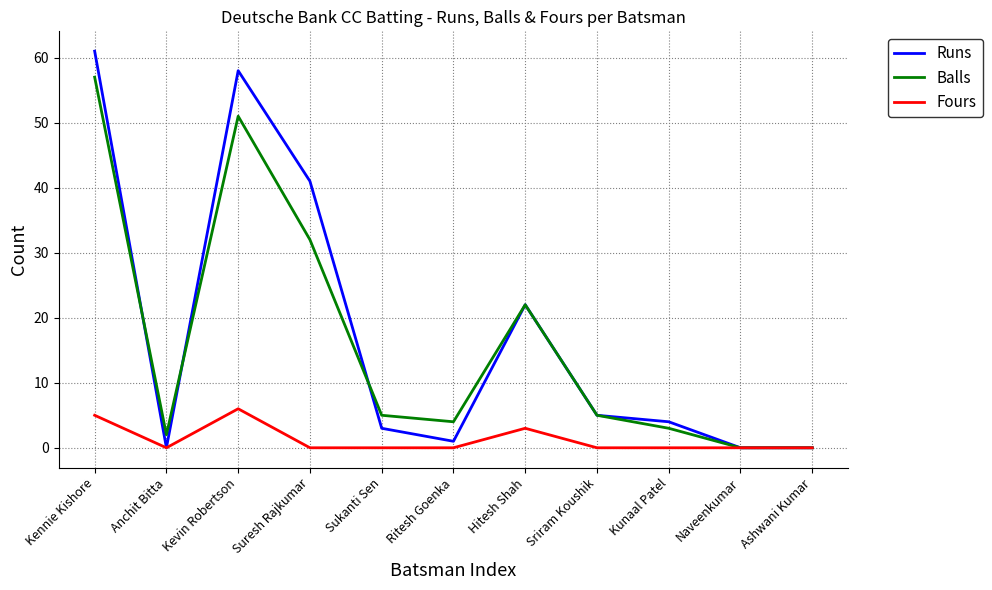

Does the chart display data point markers on the line(s)?

No